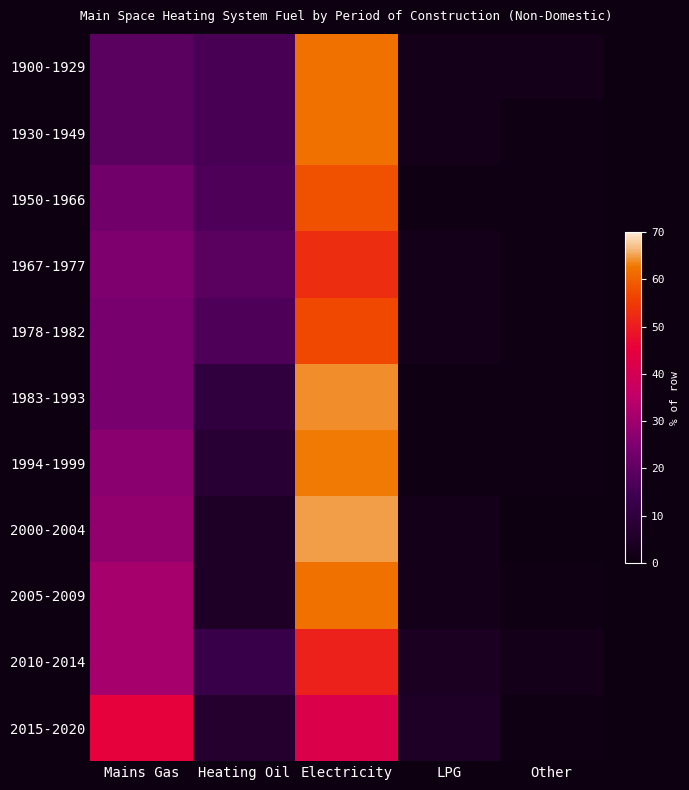

What is the maximum value shown in the chart?

65